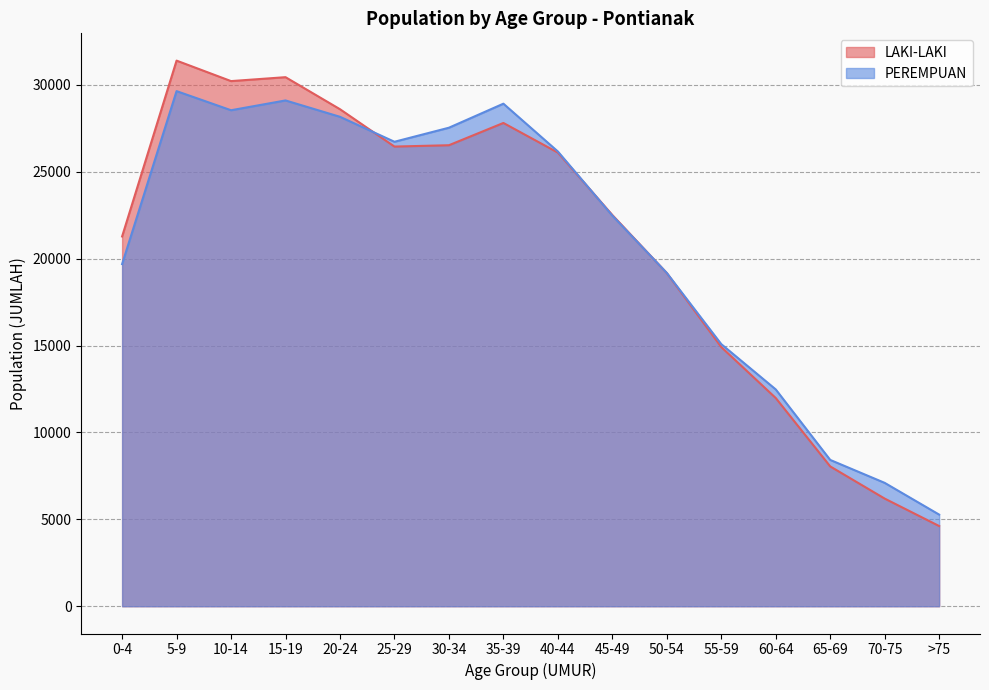

Between 35-39 and 70-75, which series saw the biggest shift?

PEREMPUAN